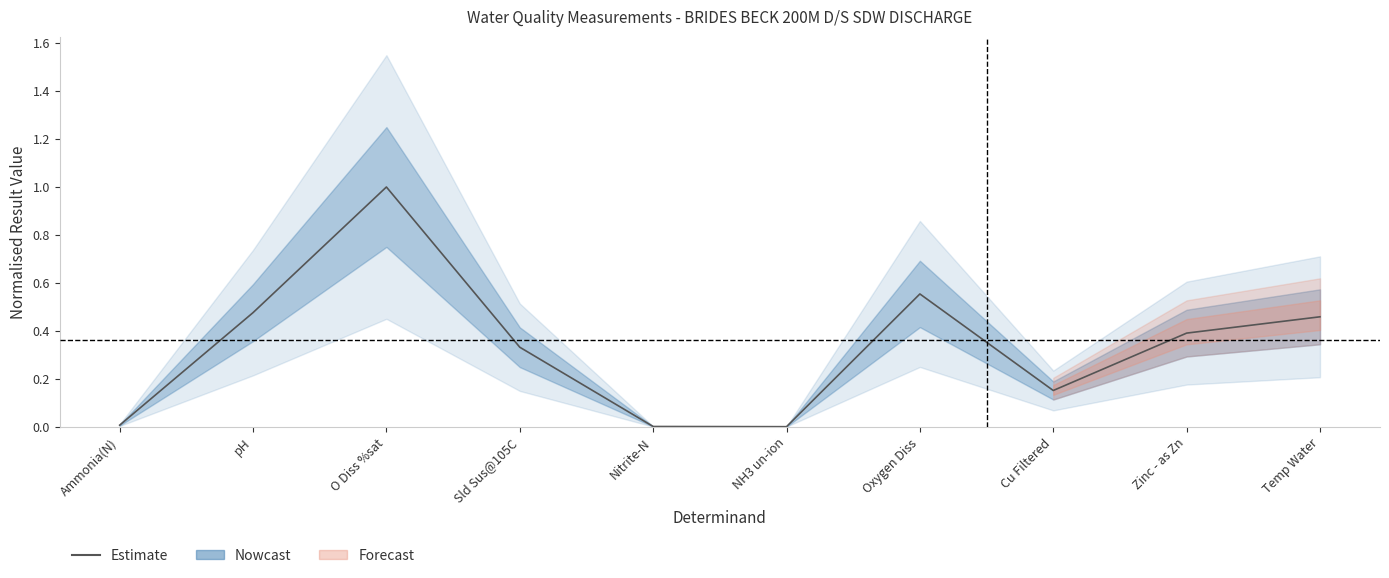

How many categories are shown in the chart?

10